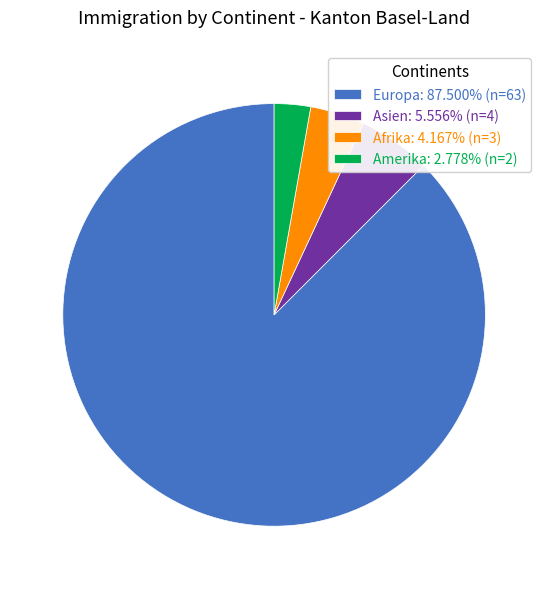

How many segments does this pie chart have?

4